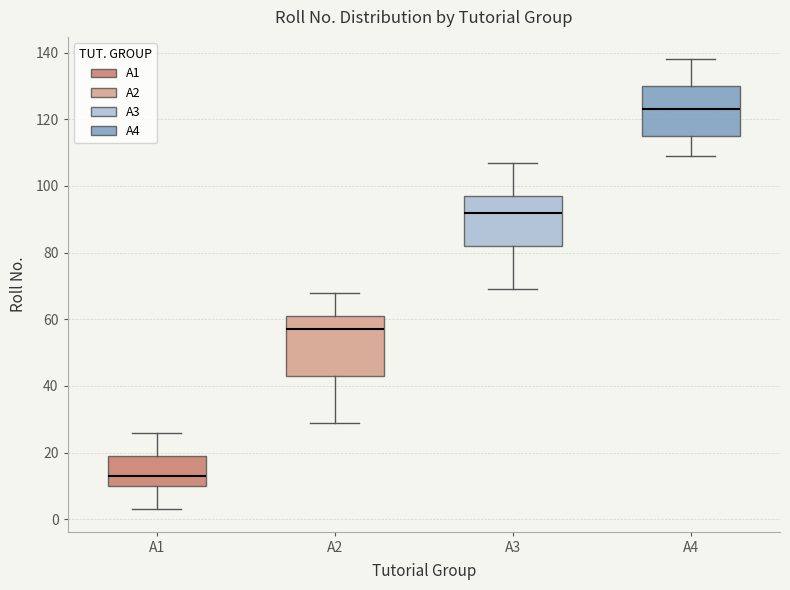

Which box has the lowest median line?

A1